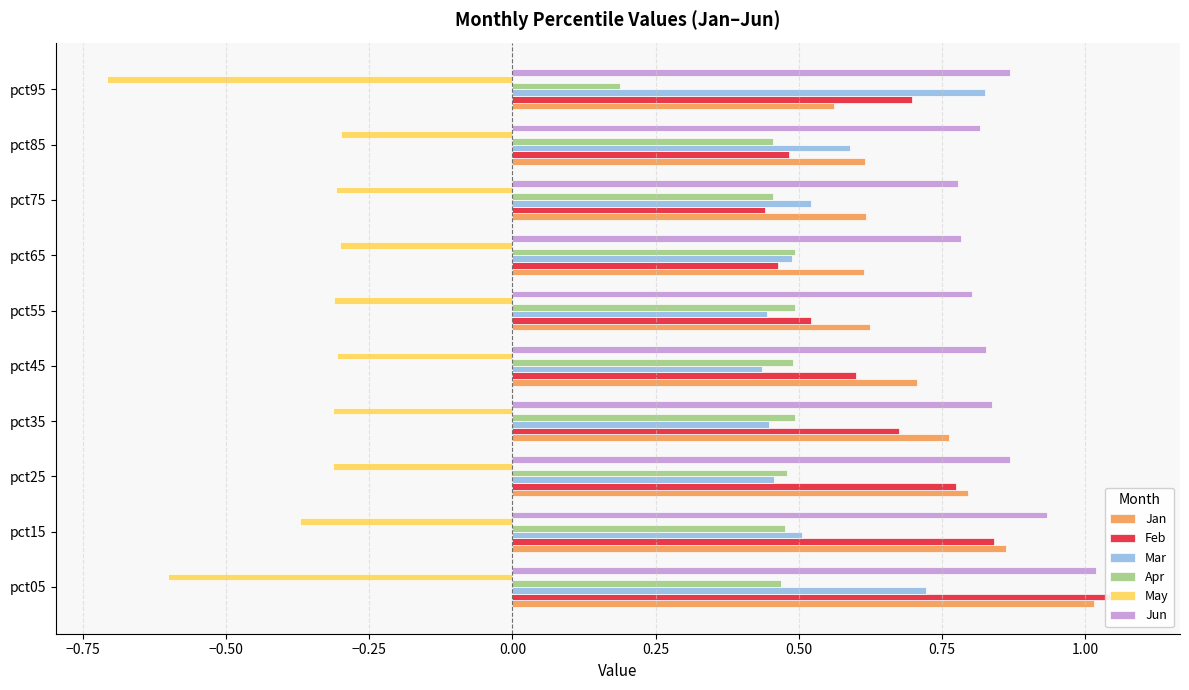

What is the sum of all Feb values?

6.6